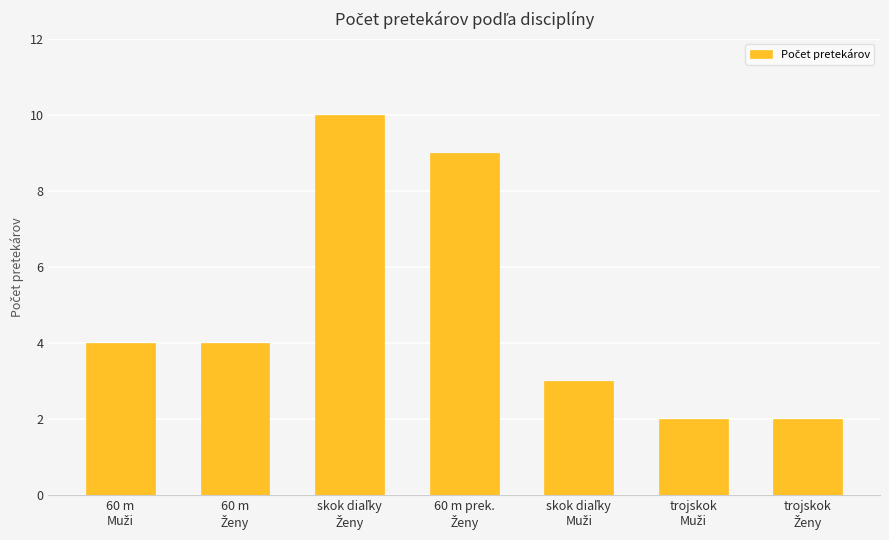

What is the minimum value shown in the chart?

2